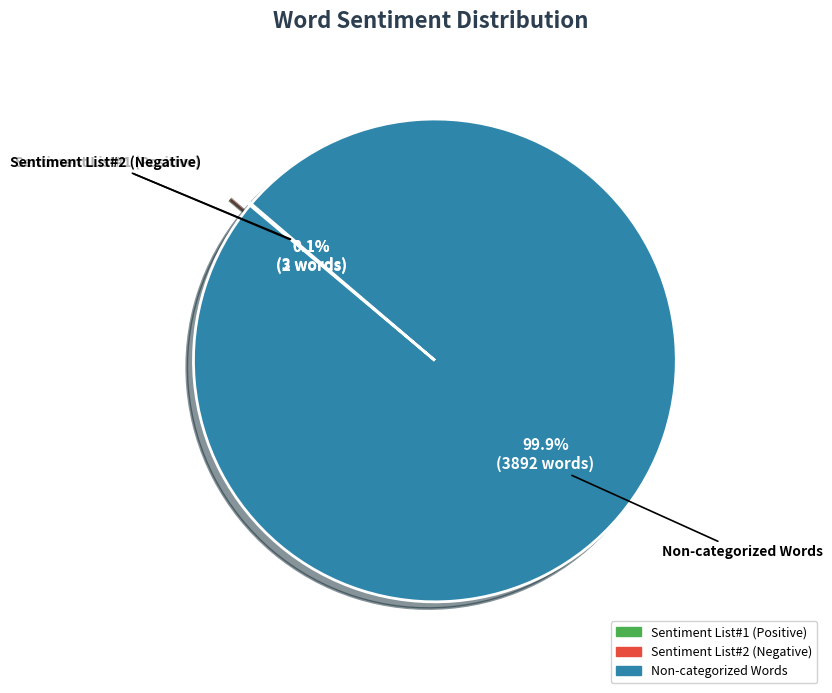

Does any single category account for the majority?

Yes